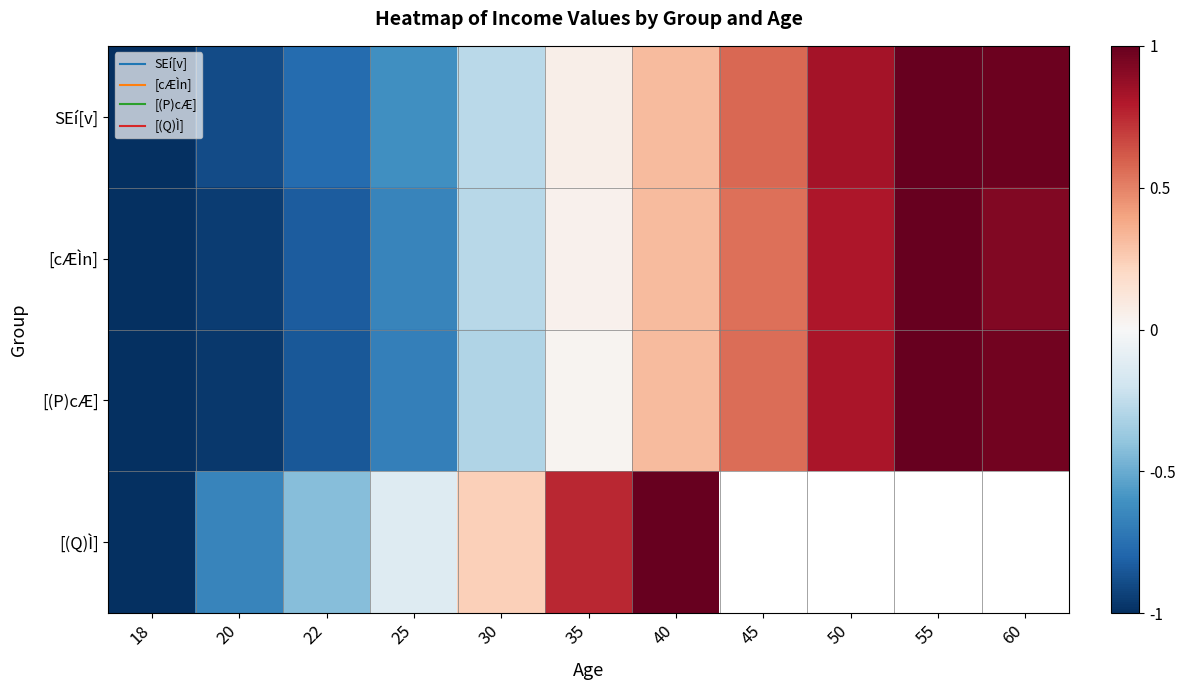

At which label is [cÆÌn] closest to 0?

35